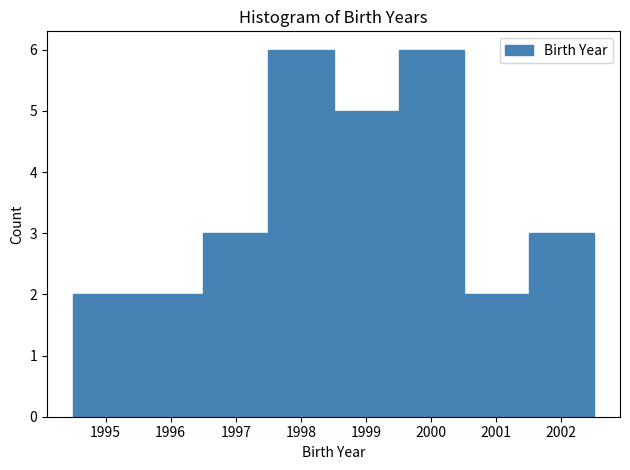

Reading left to right, list every bar in this chart as the range it spans on the x-axis followed by its height. The values are not printed on the chart, so give them approximately, as read against the axis.

1994.5 to 1995.5: 2
1995.5 to 1996.5: 2
1996.5 to 1997.5: 3
1997.5 to 1998.5: 6
1998.5 to 1999.5: 5
1999.5 to 2000.5: 6
2000.5 to 2001.5: 2
2001.5 to 2002.5: 3